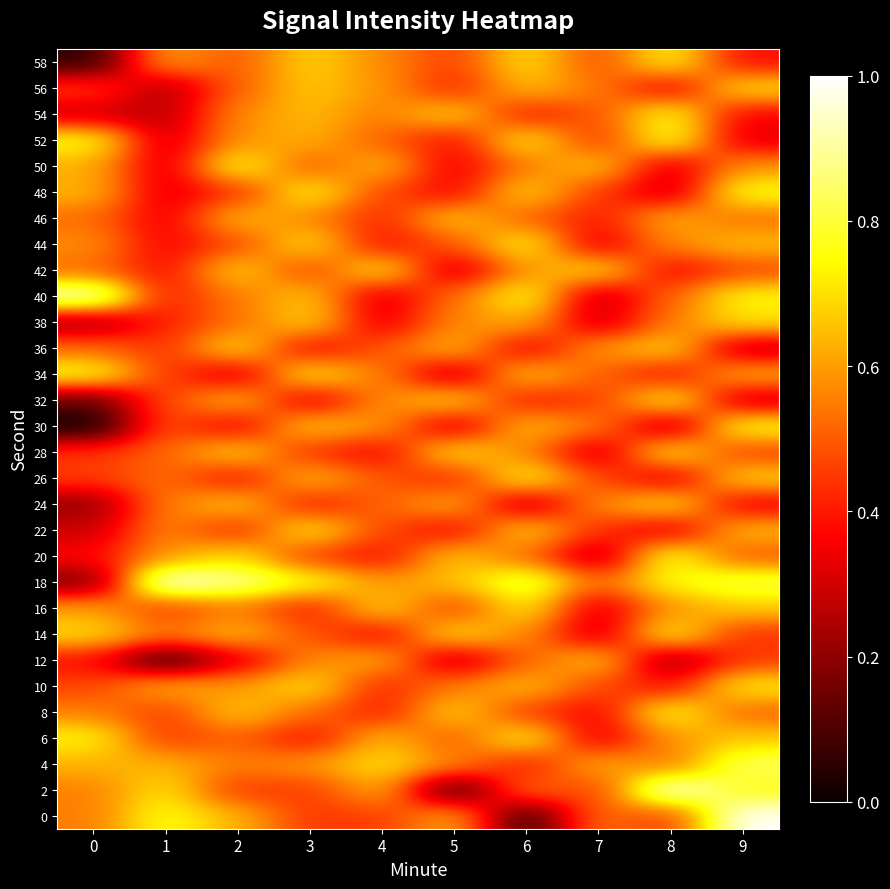

Rank the series by their maximum value, from lowest to highest.

12, 46, 24, 36, 38, 56, 10, 16, 22, 28, 42, 6, 14, 26, 32, 44, 58, 8, 30, 48, 50, 54, 34, 20, 52, 4, 40, 0, 2, 18